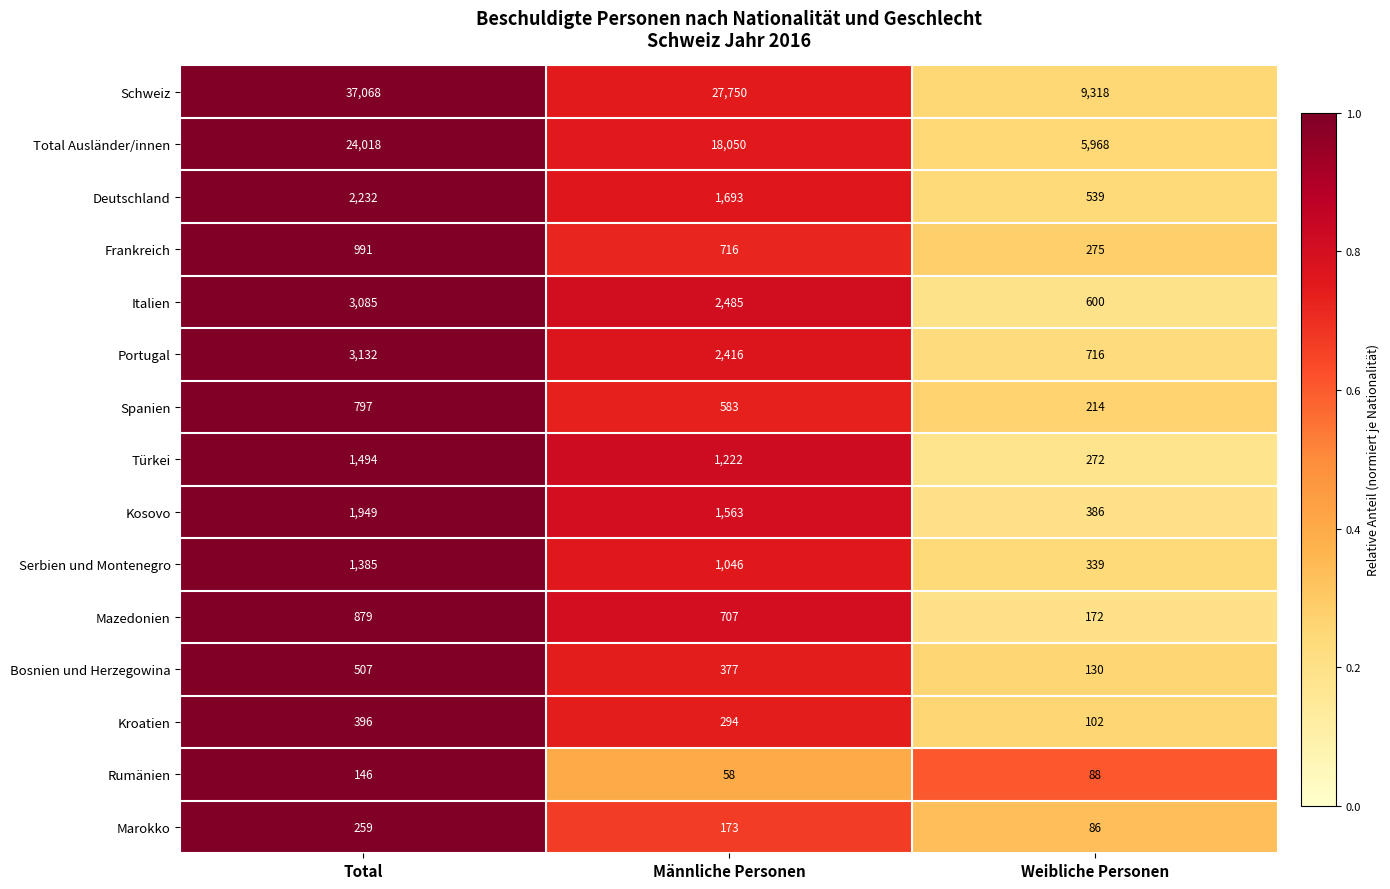

At which category does the chart reach its peak across all series?

Total